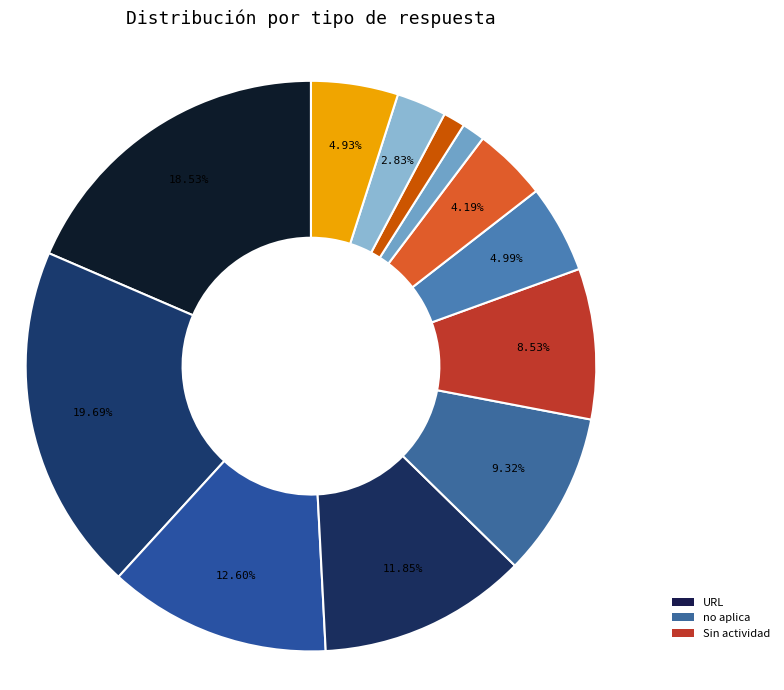

Which category has the biggest portion of the pie?

no aplica (8184343)